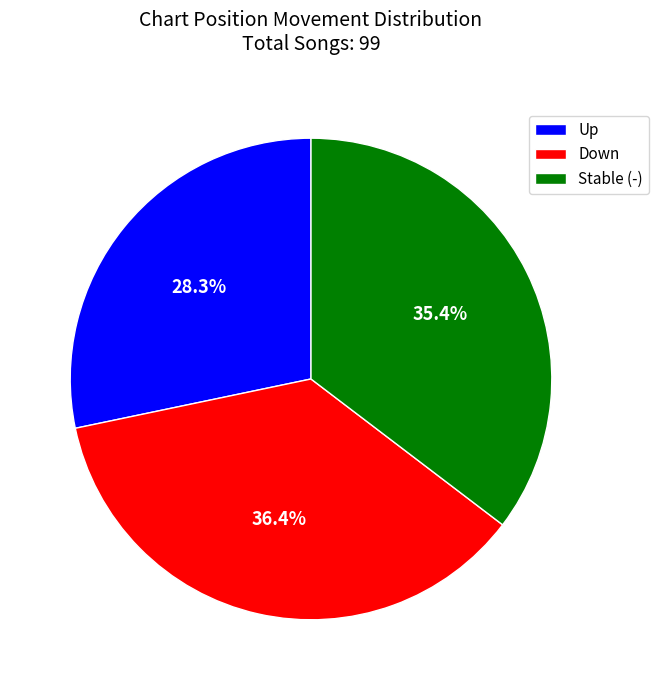

What is the smallest slice in the pie chart?

Up